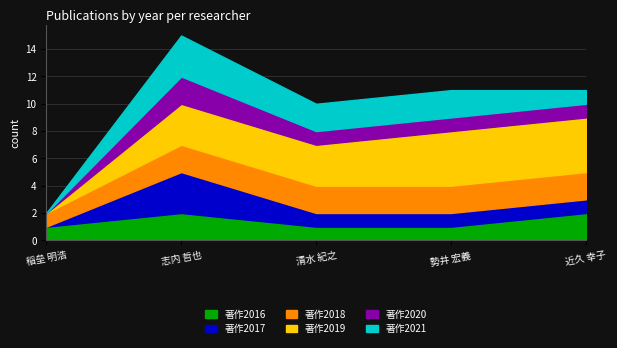

At which category is the sum across all series the highest?

志内 哲也